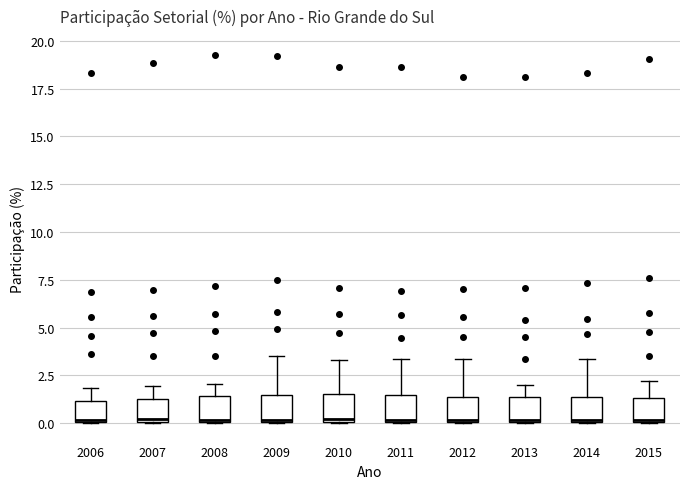

Reading left to right, transcribe this box plot: for each box, give where its median line is, the range the box spans, and where its two whiskers end, as read against the y-axis. The values are not printed on the chart, so give them approximately, as read against the axis.

2006: median 0.0, box 0.0 to 1.0, whiskers 0.0 to 2.0
2007: median 0.0, box 0.0 to 1.5, whiskers 0.0 to 2.0
2008: median 0.0, box 0.0 to 1.5, whiskers 0.0 to 2.0
2009: median 0.0, box 0.0 to 1.5, whiskers 0.0 to 3.5
2010: median 0.0, box 0.0 to 1.5, whiskers 0.0 to 3.5
2011: median 0.0, box 0.0 to 1.5, whiskers 0.0 to 3.5
2012: median 0.0, box 0.0 to 1.5, whiskers 0.0 to 3.5
2013: median 0.0, box 0.0 to 1.5, whiskers 0.0 to 2.0
2014: median 0.0, box 0.0 to 1.5, whiskers 0.0 to 3.5
2015: median 0.0, box 0.0 to 1.5, whiskers 0.0 to 2.0